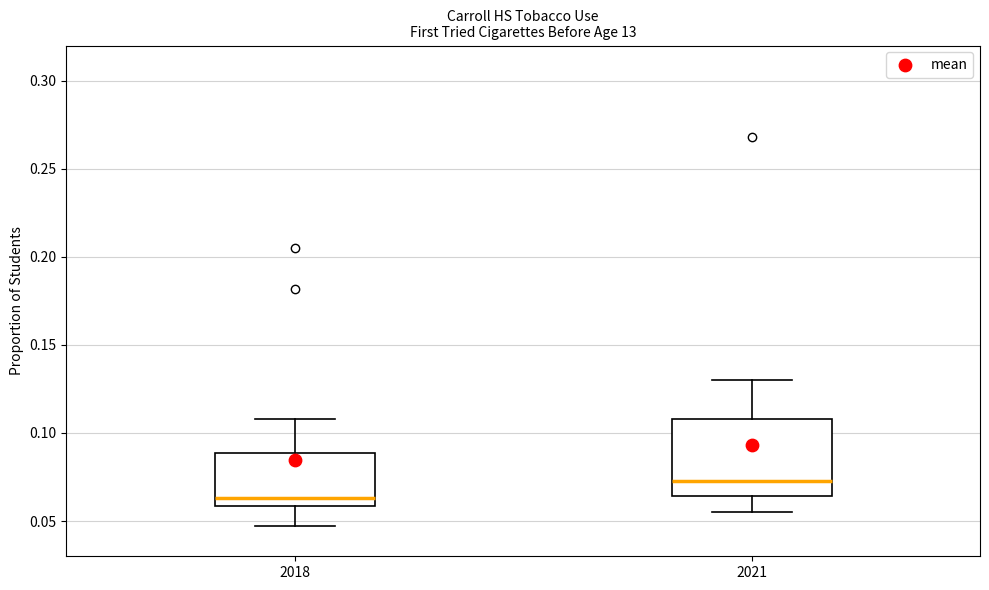

Which box's median line is the lowest?

2018